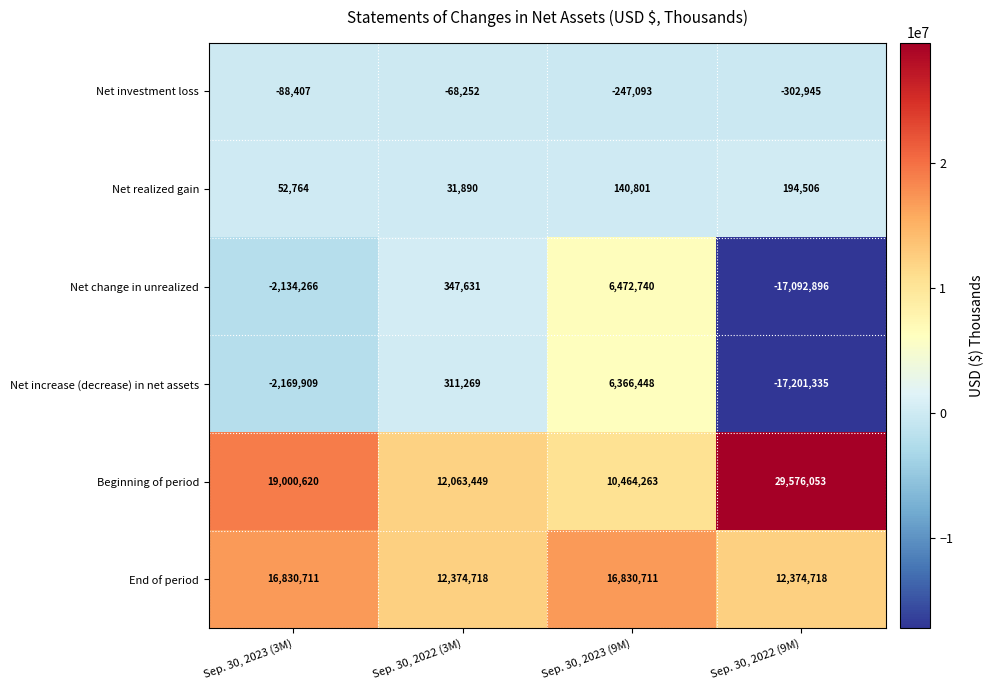

What is the approximate value of Net increase (decrease) in net assets at Sep. 30, 2023 (9M), to the nearest 10?

6366450